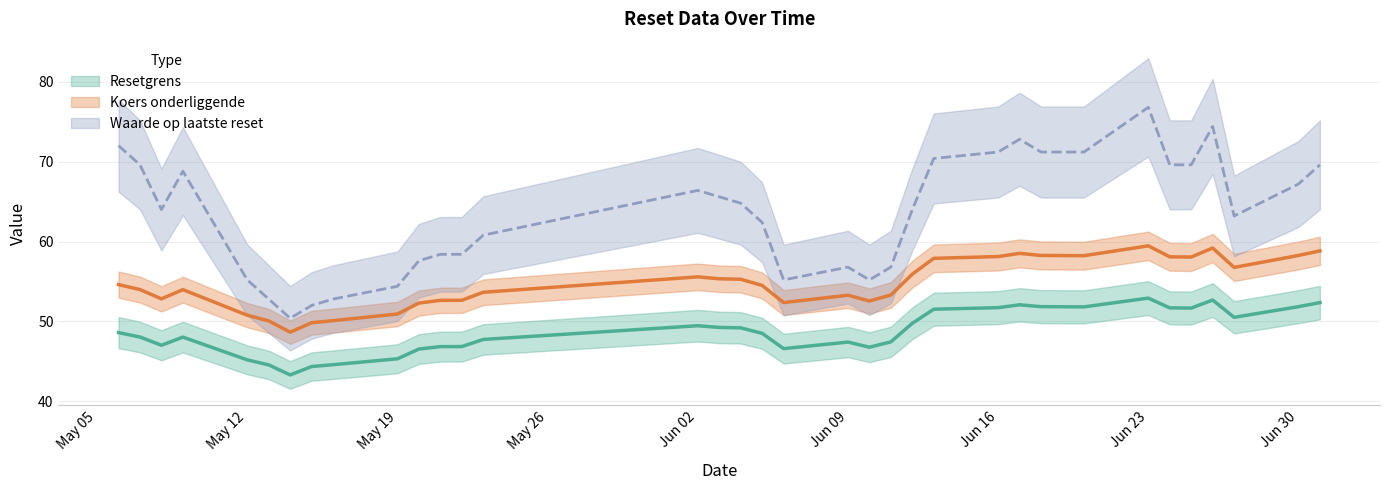

Does the chart display data point markers on the line(s)?

No